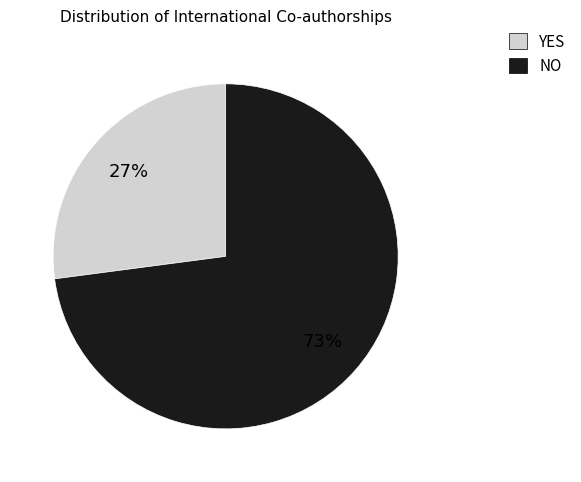

What is the ratio of the value at NO to the value at YES?

2.7